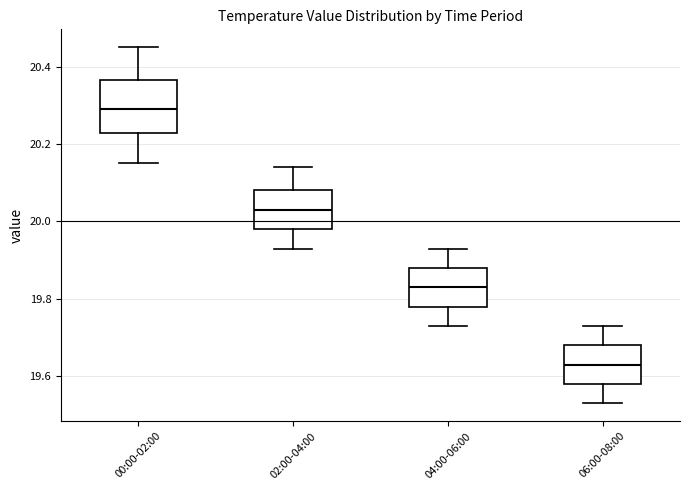

Reading left to right, transcribe this box plot: for each box, give where its median line is, the range the box spans, and where its two whiskers end, as read against the y-axis. The values are not printed on the chart, so give them approximately, as read against the axis.

00:00-02:00: median 20.30, box 20.22 to 20.36, whiskers 20.16 to 20.46
02:00-04:00: median 20.04, box 19.98 to 20.08, whiskers 19.94 to 20.14
04:00-06:00: median 19.84, box 19.78 to 19.88, whiskers 19.74 to 19.94
06:00-08:00: median 19.64, box 19.58 to 19.68, whiskers 19.54 to 19.74